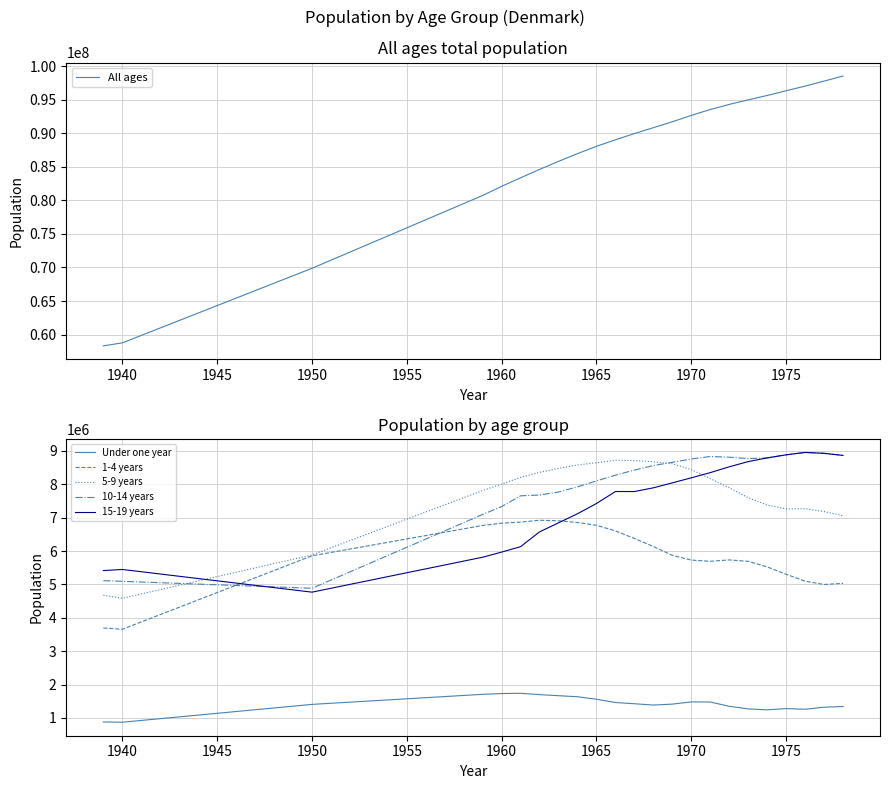

True or false: Under one year and 1-4 years intersect in this chart.

False